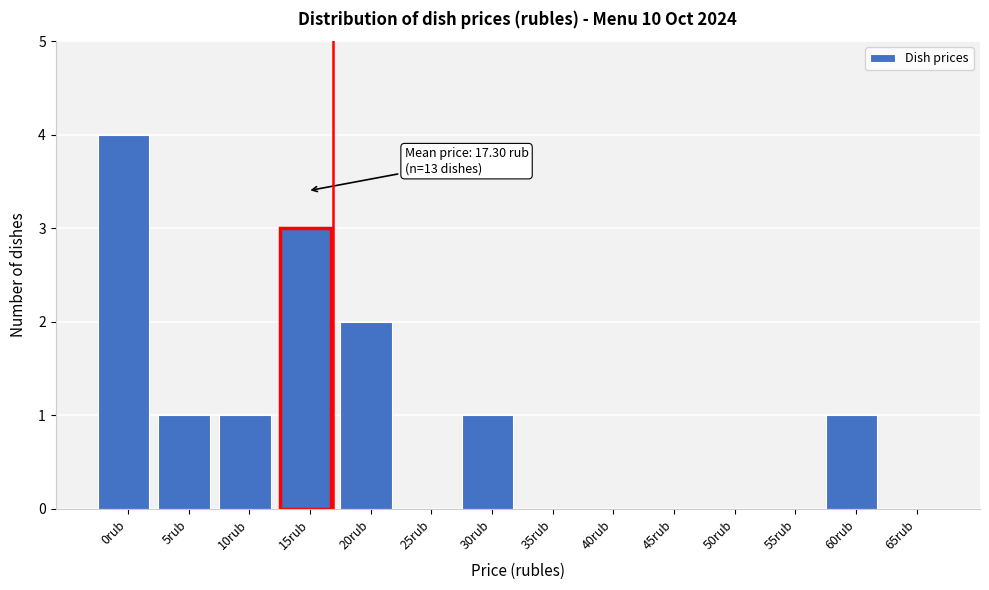

Reading left to right, transcribe all the data shown in this chart.

0rub=4	5rub=1	10rub=1	15rub=3	20rub=2	25rub=0	30rub=1	35rub=0	40rub=0	45rub=0	50rub=0	55rub=0	60rub=1	65rub=0